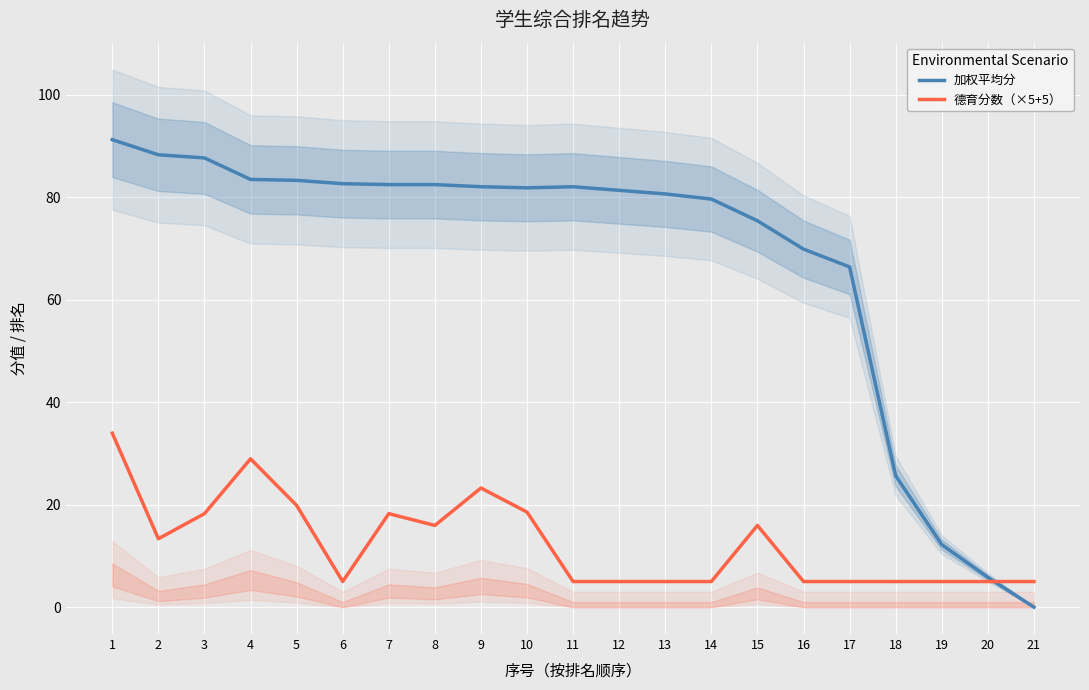

Is it true that 加权平均分 equals 35.6 at 13?

False